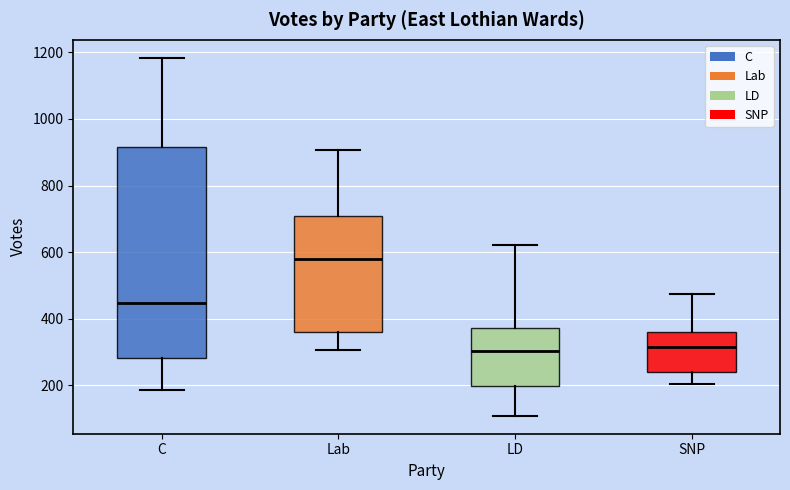

Comparing the boxes themselves (not the whiskers), which one is the tallest?

C